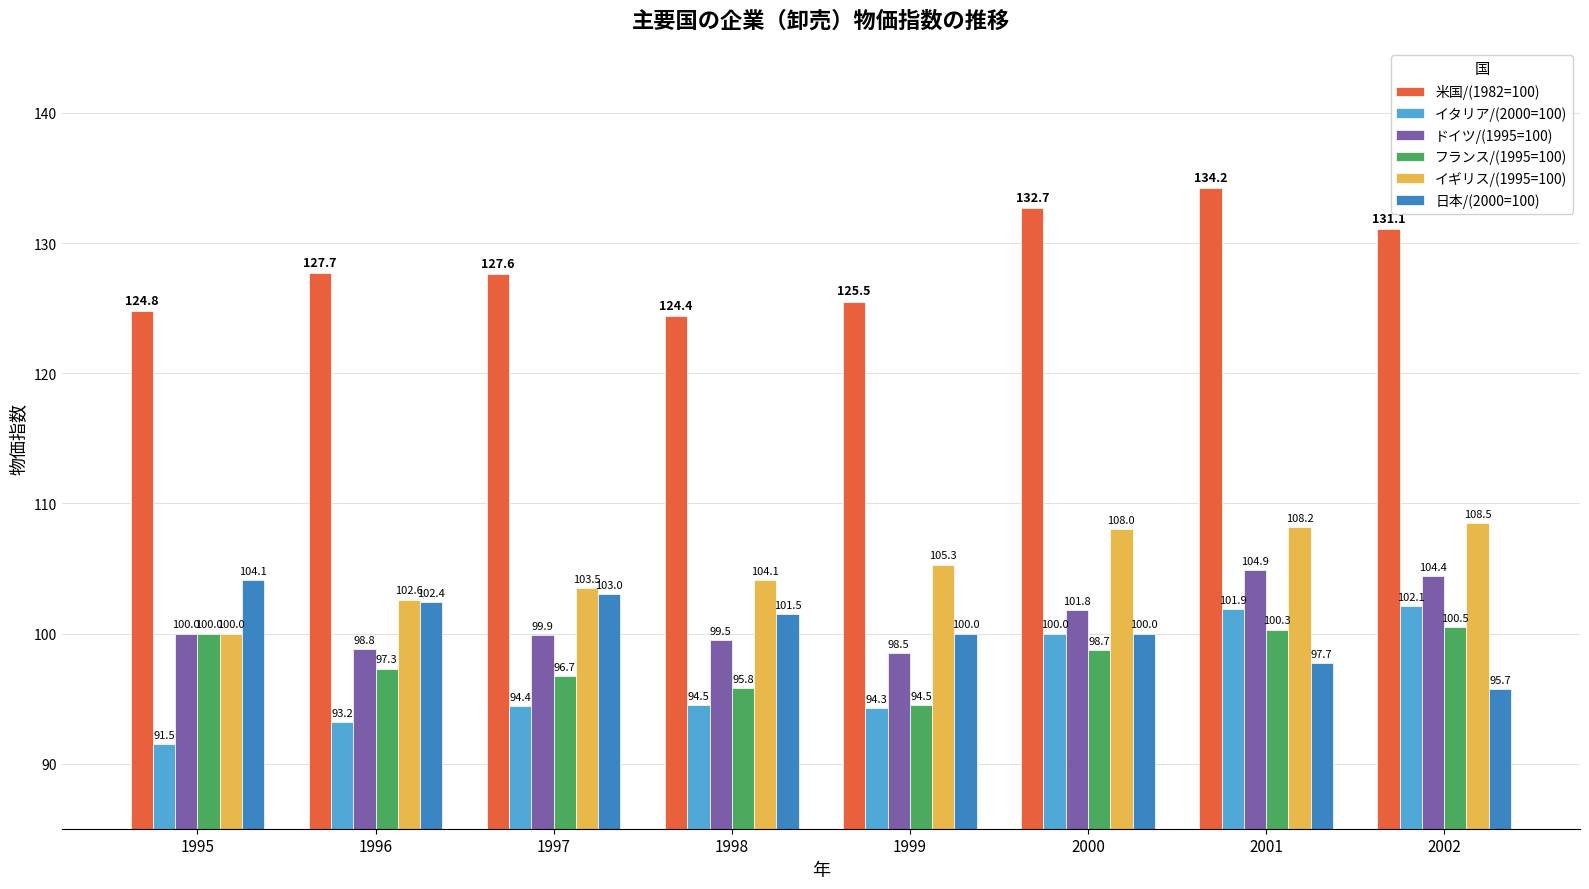

What is the difference between the maximum and second lowest values in the 米国/(1982=100) series?

9.4